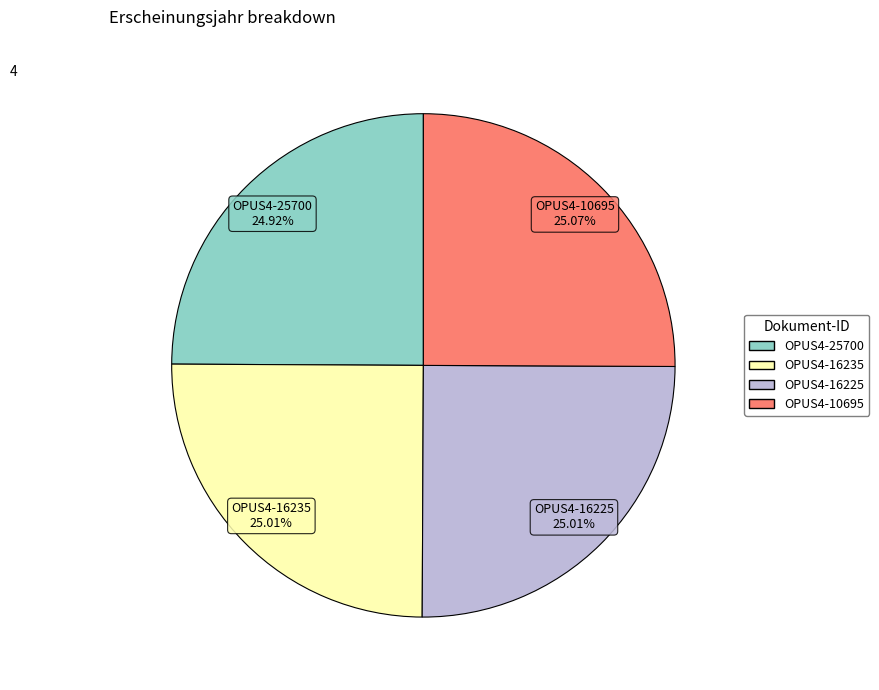

Is there a majority slice in this chart?

No